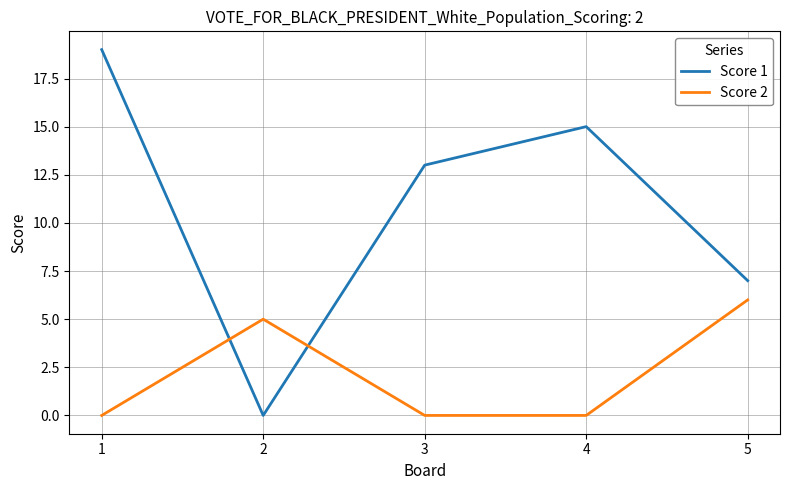

Which series ends up on top after the final intersection of Score 2 and Score 1?

Score 1